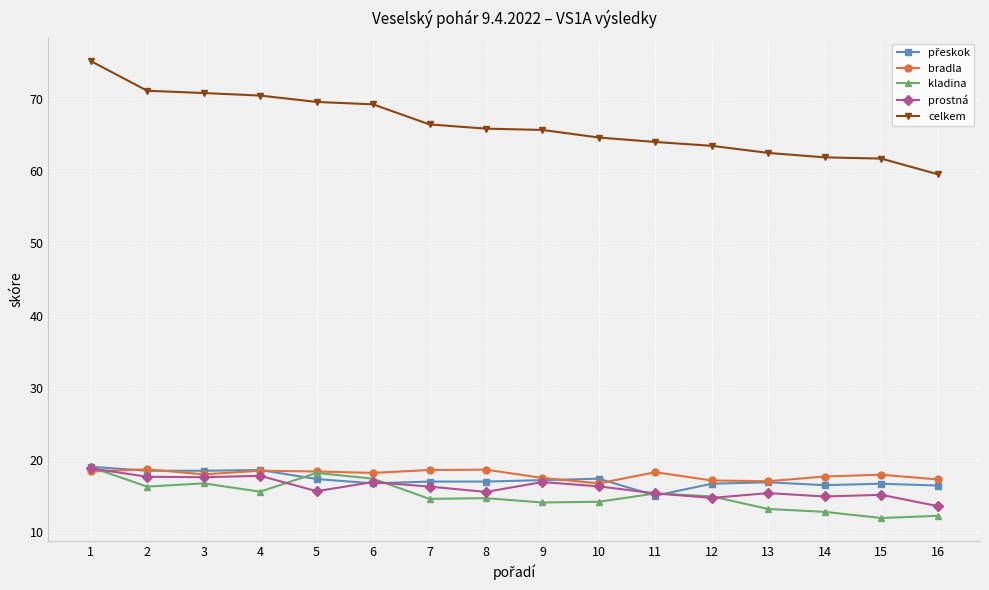

True or false: bradla has more than 0 points higher than both neighbors.

True